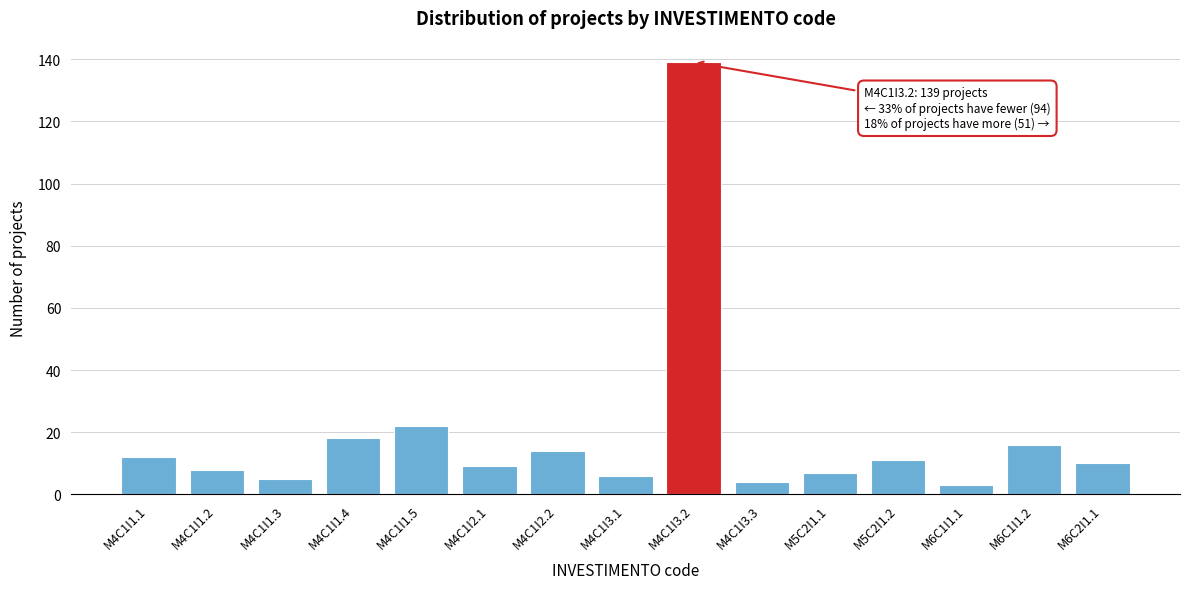

Reading left to right, what are all the values shown in this chart?

12	8	5	18	22	9	14	6	139	4	7	11	3	16	10